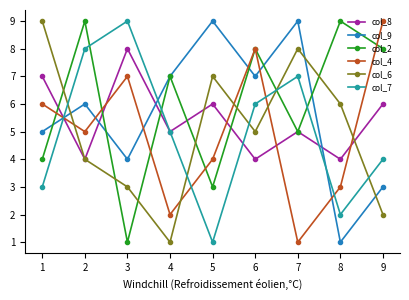

Where is col_7 nearest to the value 5?

4